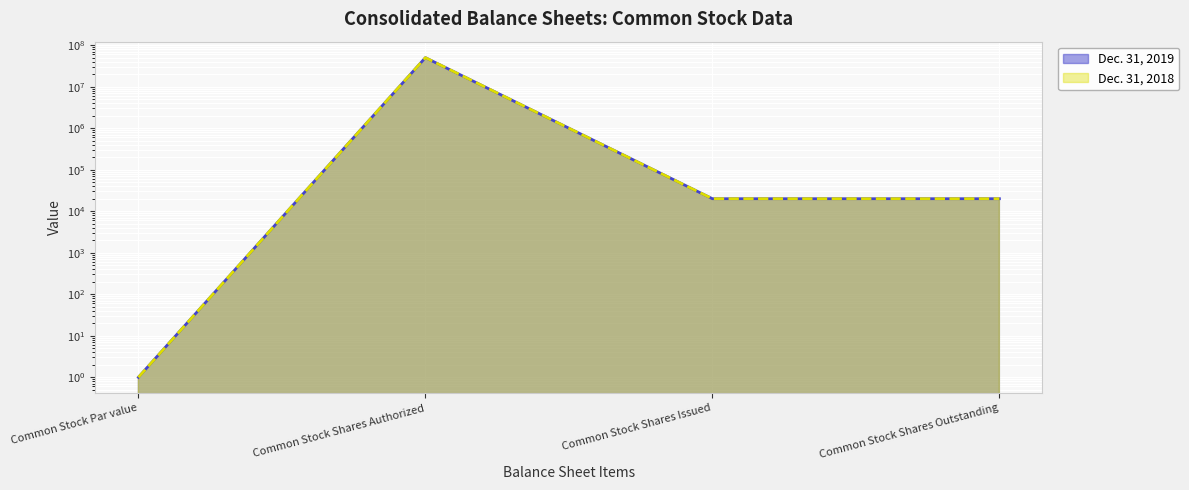

What is the label of the 4th point from the left?

Common Stock Shares Outstanding